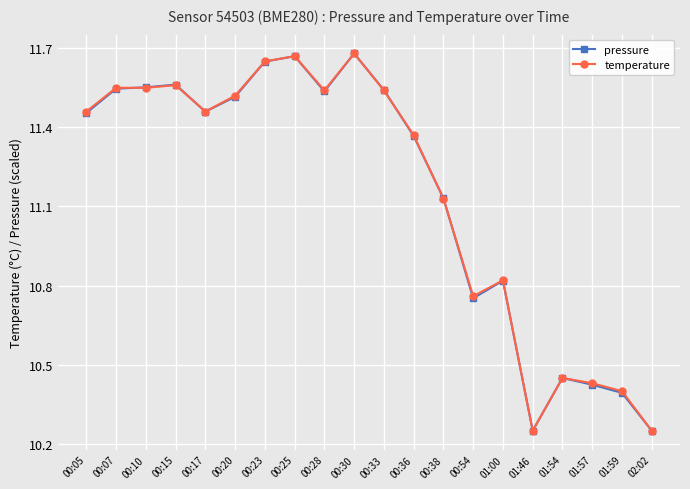

What is the difference between the maximum and minimum values in the temperature series?

1.4